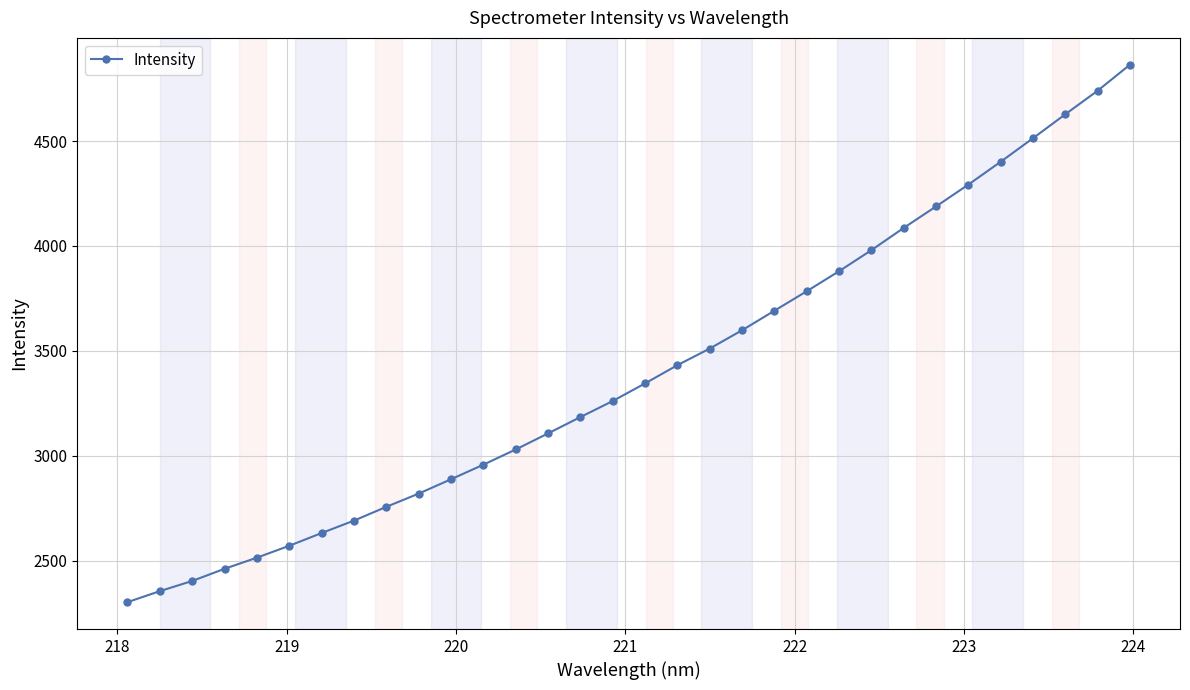

True or false: there are more than 2 points higher than both neighbors.

False